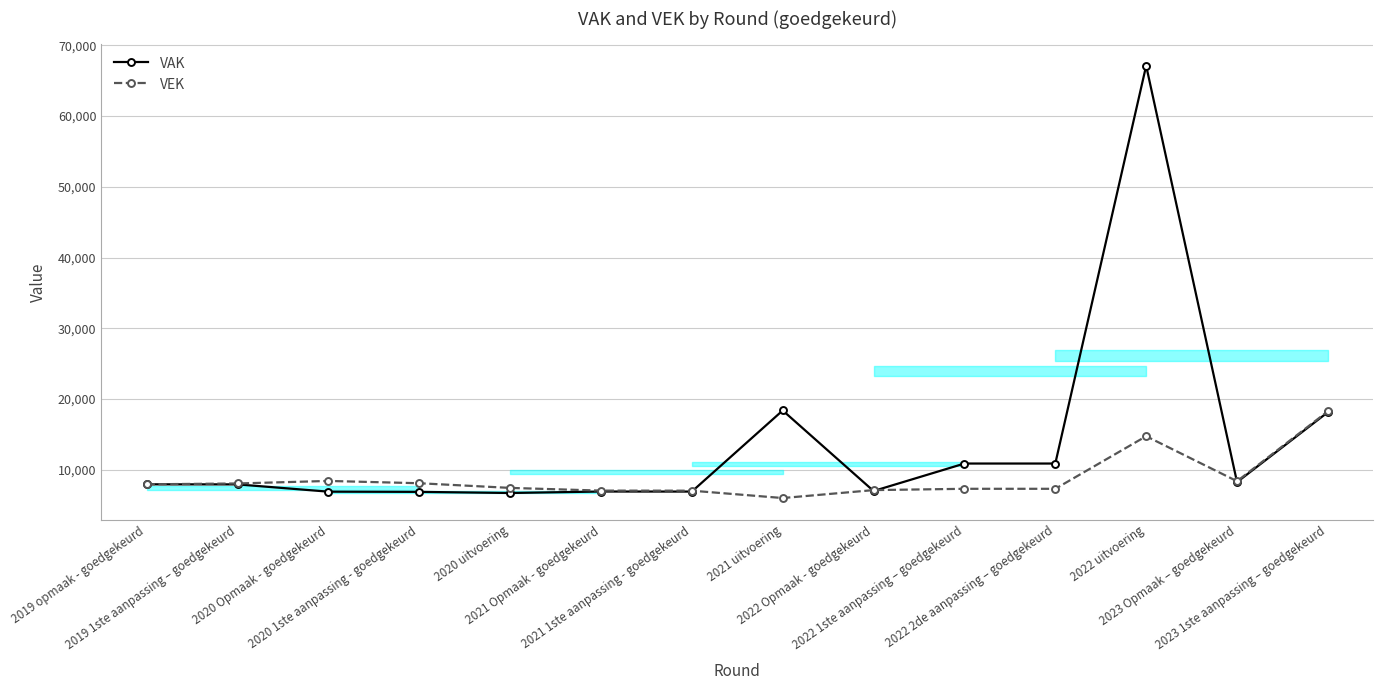

In VAK, how many points are higher than both neighbors (excluding endpoints)?

3